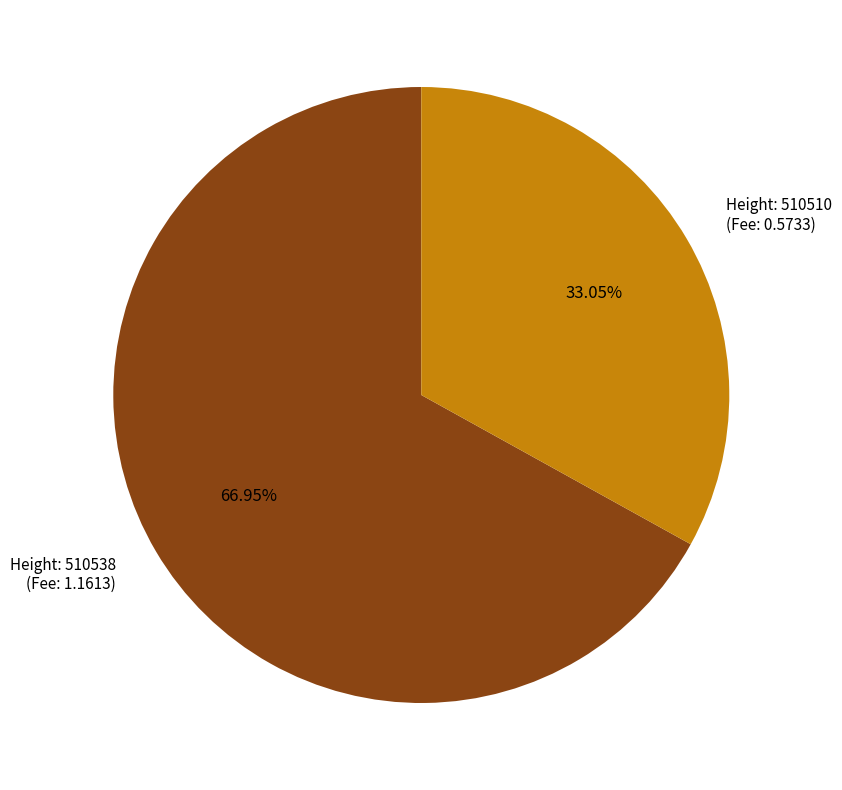

Is there any slice that represents more than half of the pie?

Yes